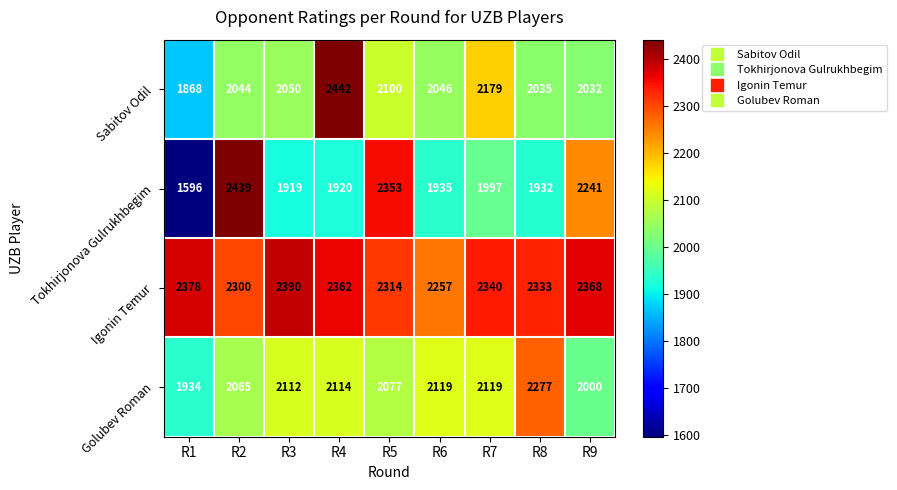

At how many categories does at least one series exceed 2122?

9